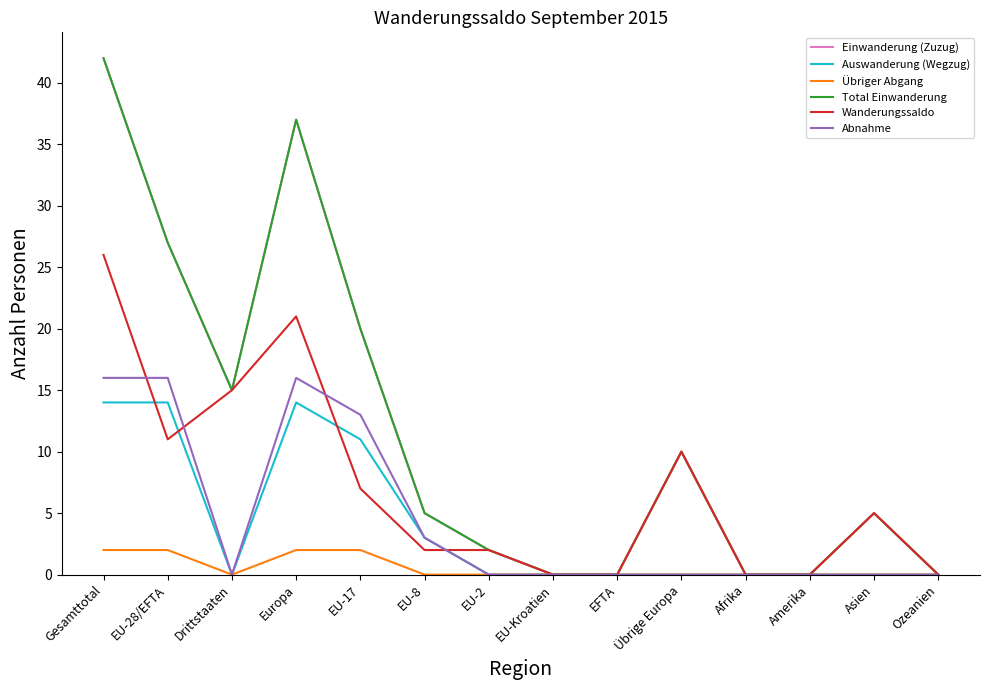

What is the difference between the maximum and second lowest values in the Wanderungssaldo series?

26